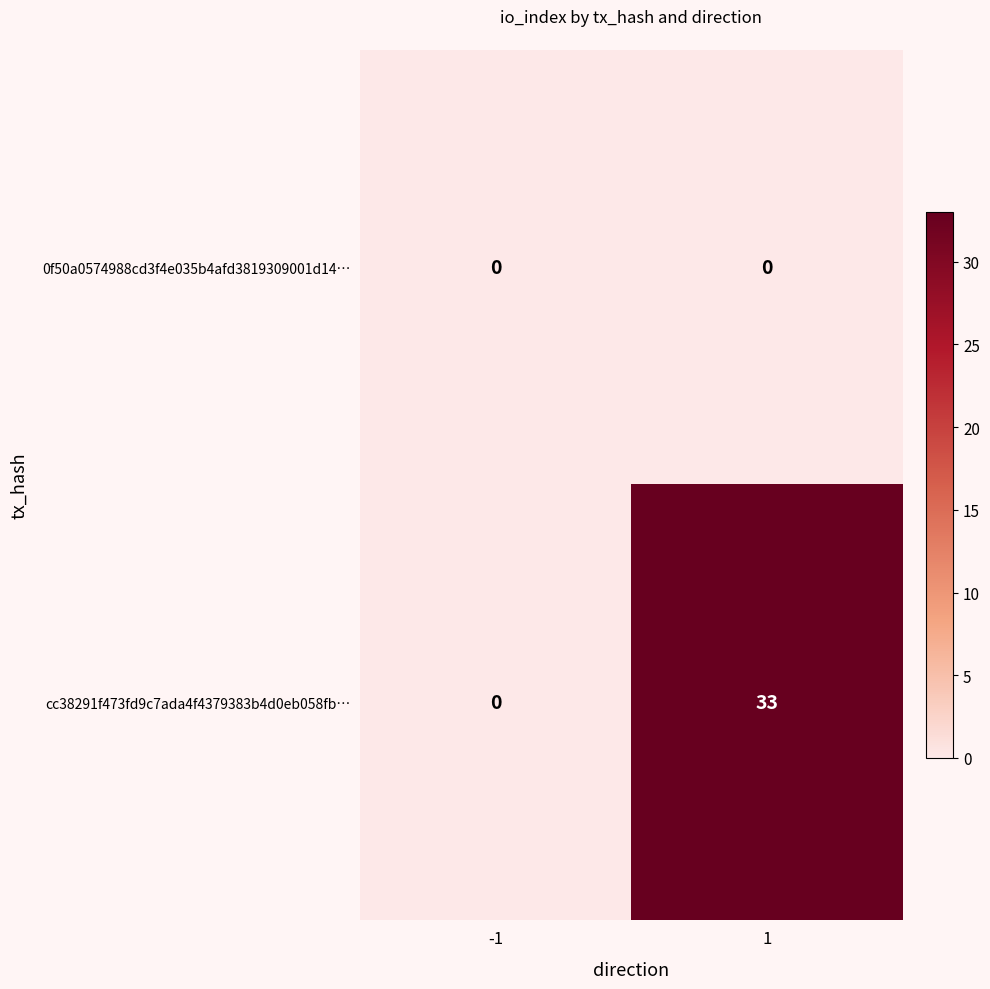

Which series has the largest total across all categories?

cc38291f473fd9c7ada4f4379383b4d0eb058fb…